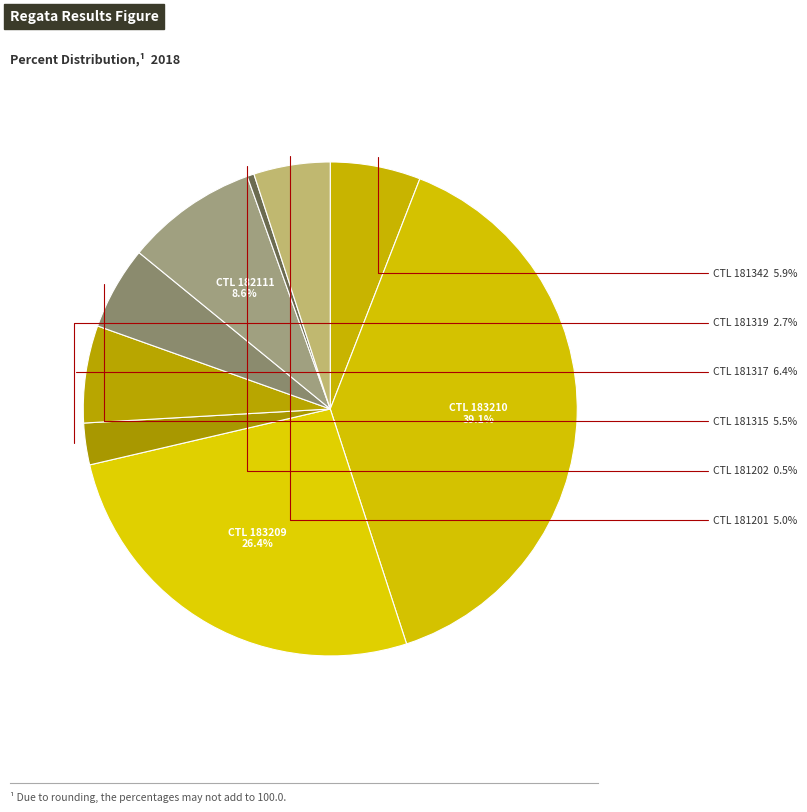

How many slices are in this pie chart?

9